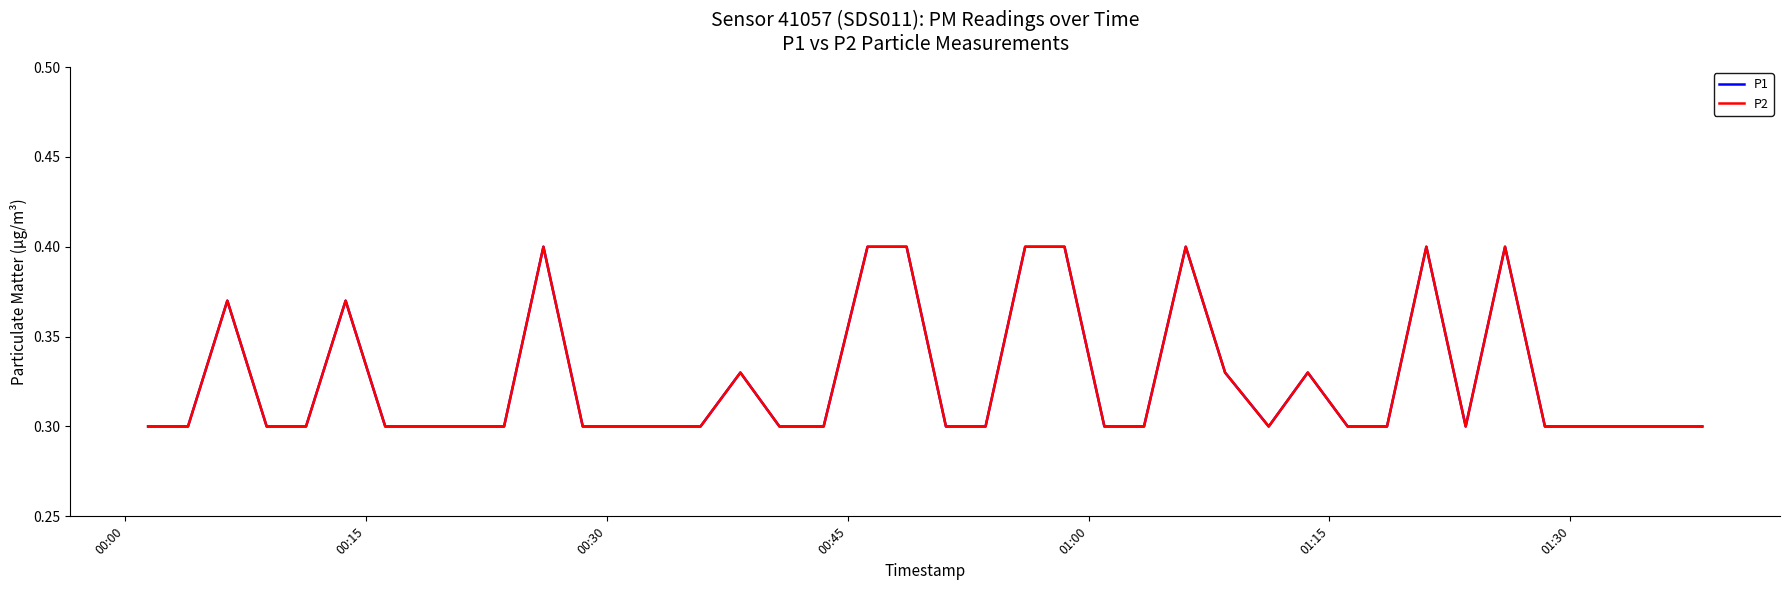

How many interior local peaks does the P1 series have?

8